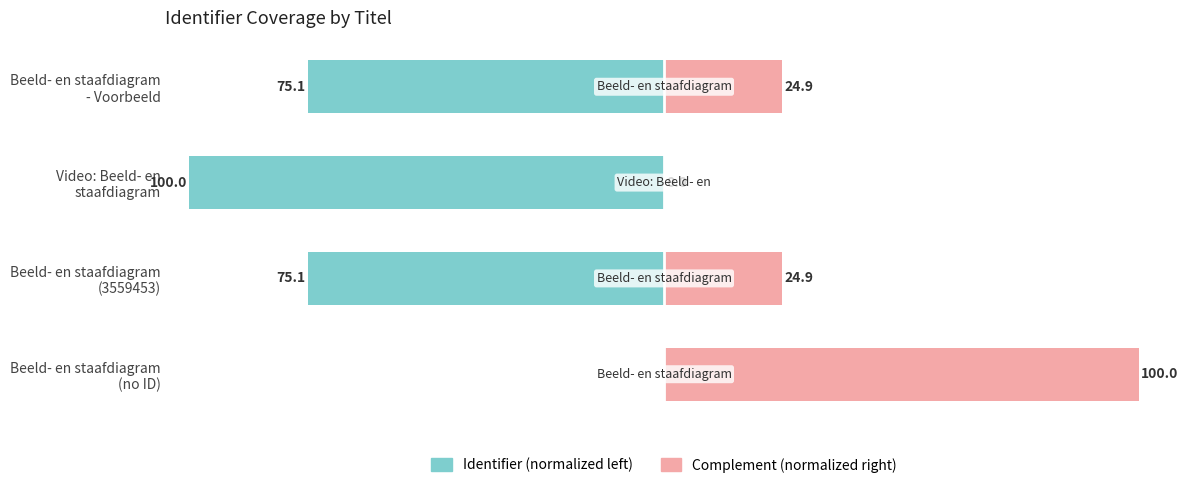

At Video: Beeld- en staafdiagram, list the series in order from largest to smallest.

Complement (normalized right), Identifier (normalized left)